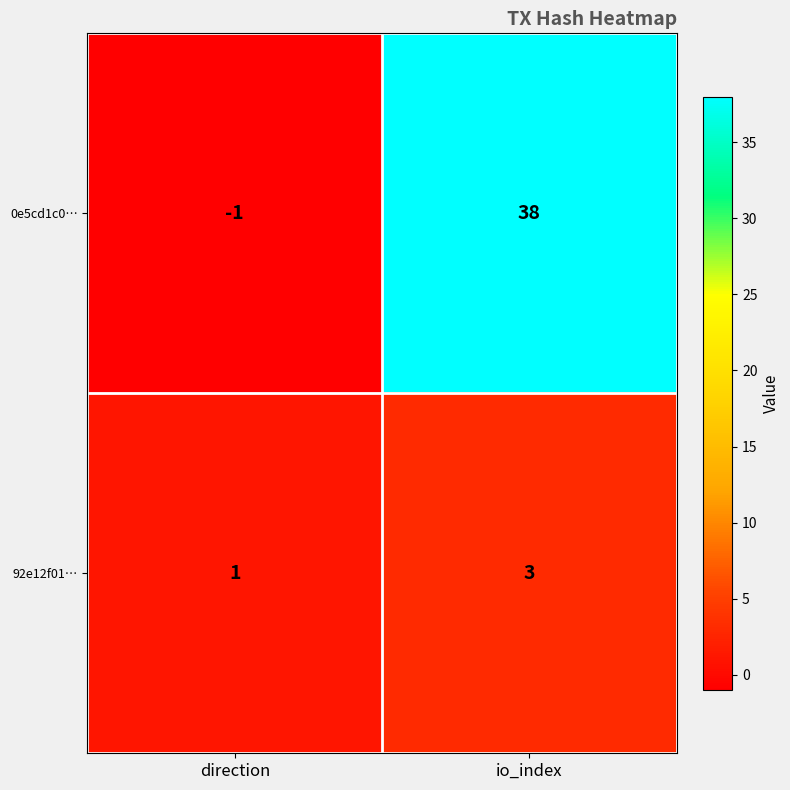

List the series in order of their peak value, highest first.

0e5cd1c0…, 92e12f01…